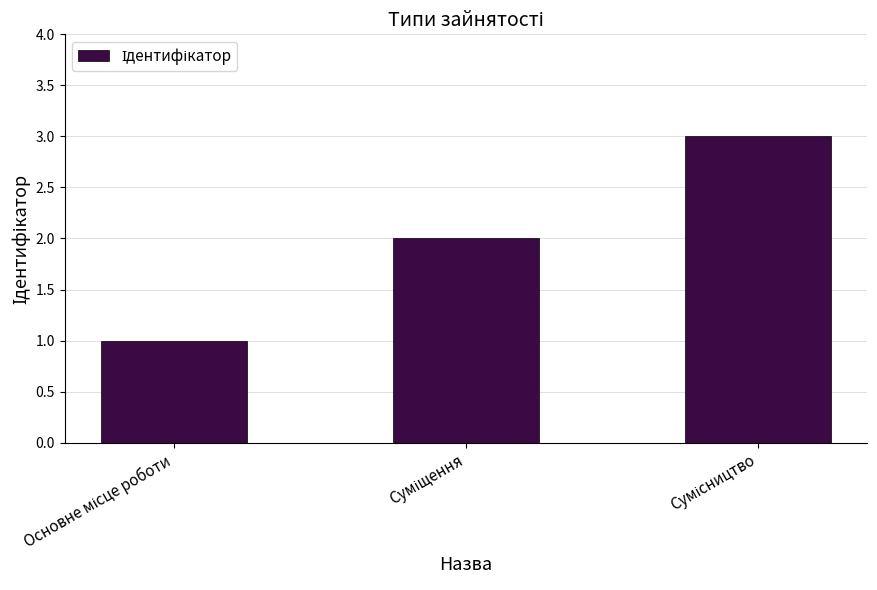

What is the maximum value shown in the chart?

3